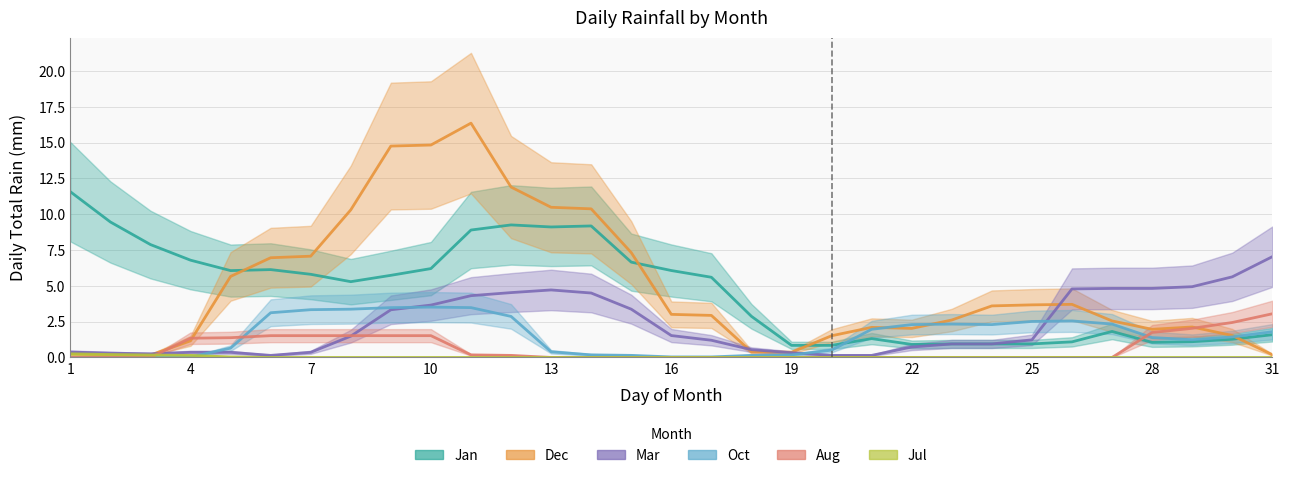

What is the difference between the maximum and minimum values in the Jan series?

10.7